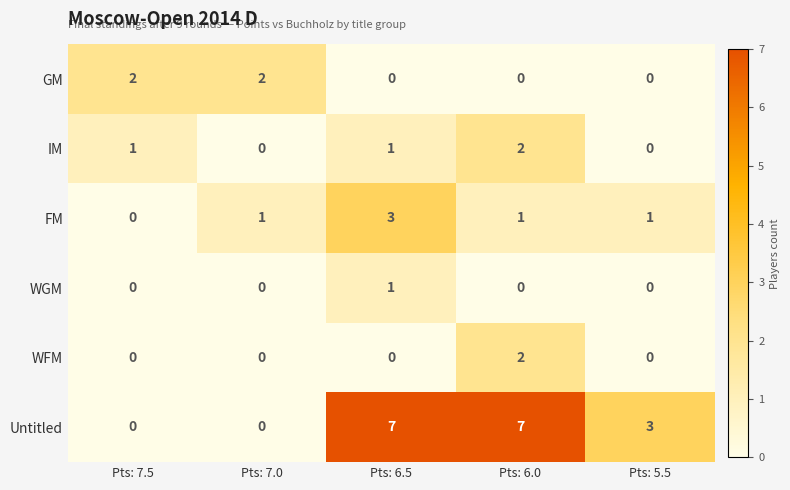

What is the total value across all series at Pts: 6.0?

12